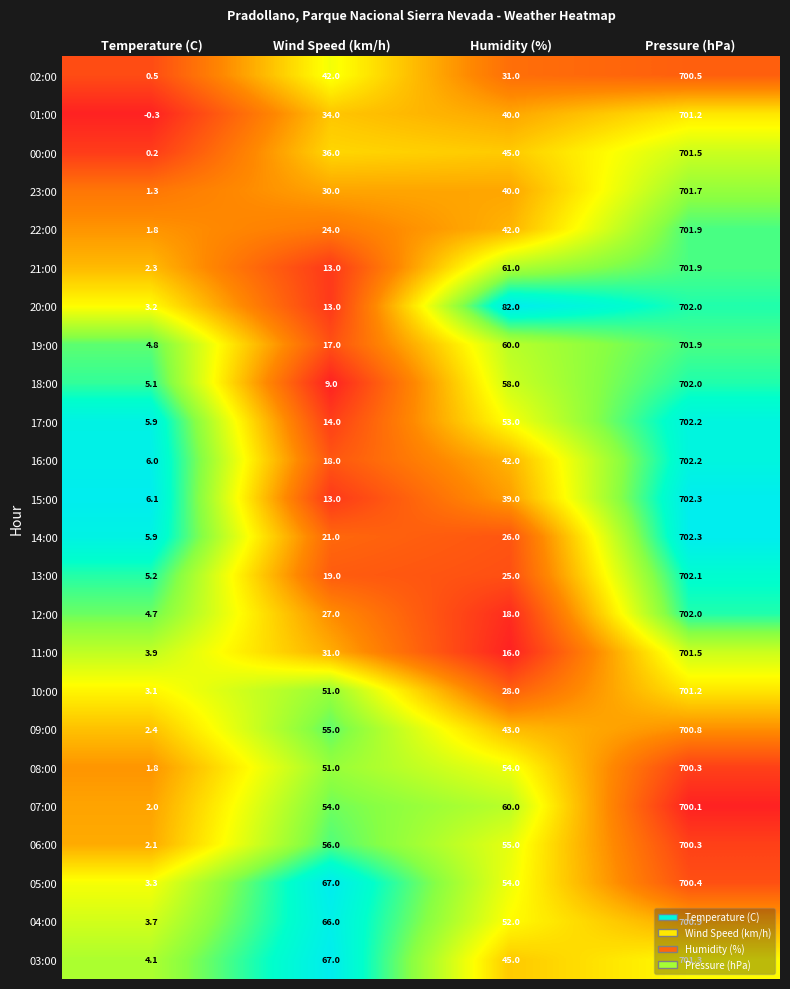

How many distinct data groups are displayed?

24